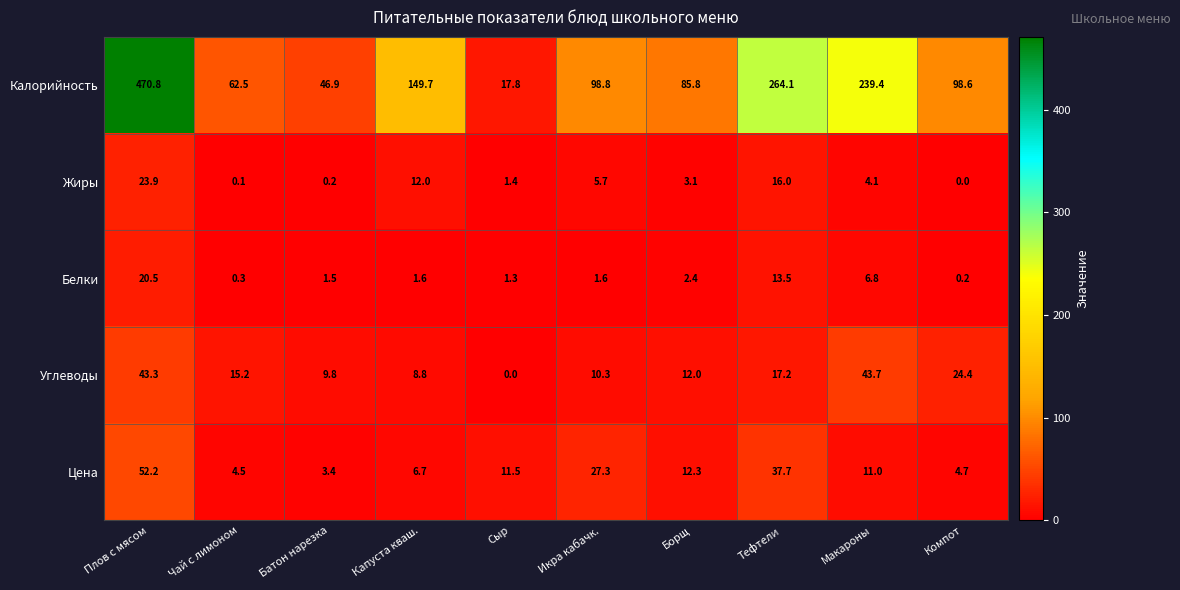

Which series changed the most between Капуста кваш. and Сыр?

Калорийность